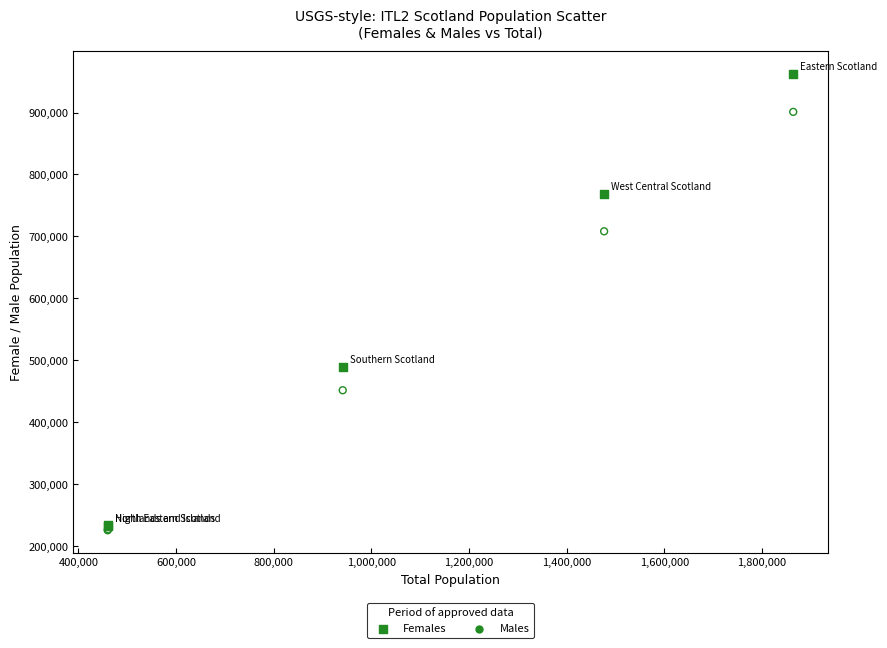

Which series has the widest spread of Y values?

Females